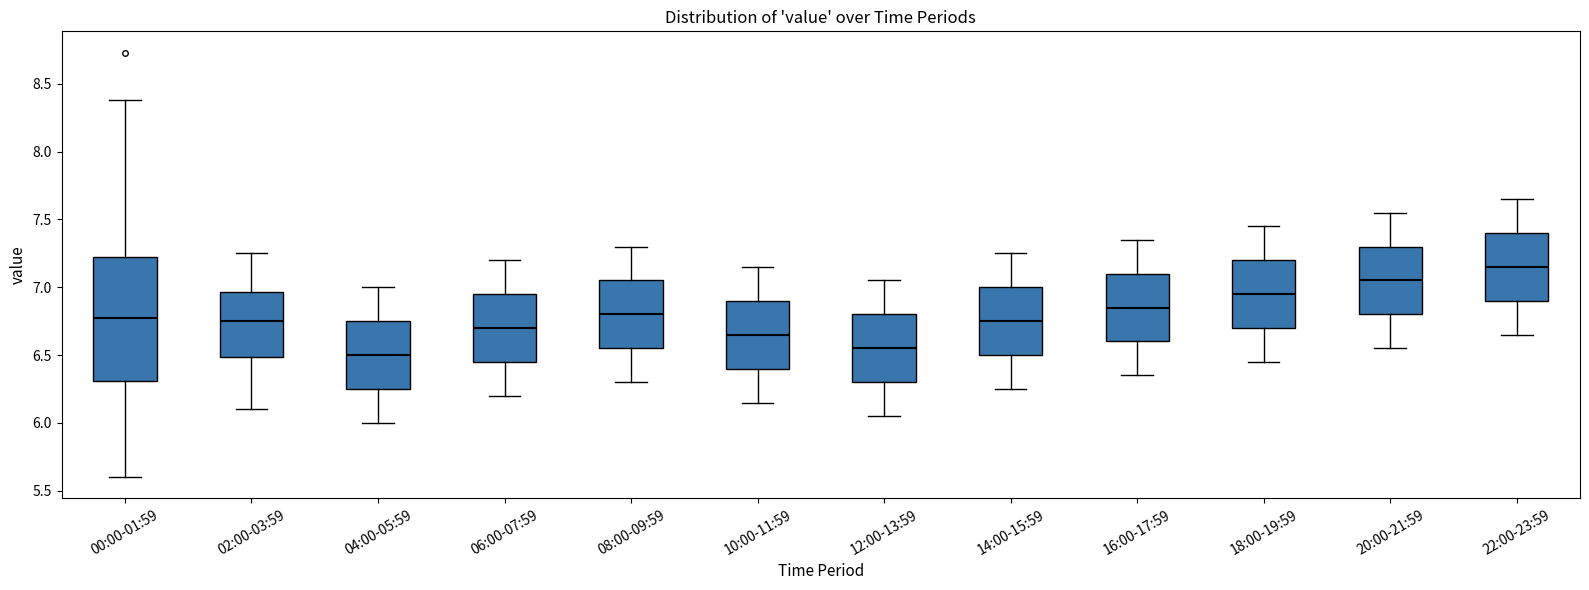

Reading left to right, read every box against the y-axis: the position of its median line, the range the box covers, and the ends of its whiskers. The values are not printed on the chart, so give them approximately, as read against the axis.

00:00-01:59: median 6.80, box 6.30 to 7.20, whiskers 5.60 to 8.40
02:00-03:59: median 6.75, box 6.50 to 6.95, whiskers 6.10 to 7.25
04:00-05:59: median 6.50, box 6.25 to 6.75, whiskers 6.00 to 7.00
06:00-07:59: median 6.70, box 6.45 to 6.95, whiskers 6.20 to 7.20
08:00-09:59: median 6.80, box 6.55 to 7.05, whiskers 6.30 to 7.30
10:00-11:59: median 6.65, box 6.40 to 6.90, whiskers 6.15 to 7.15
12:00-13:59: median 6.55, box 6.30 to 6.80, whiskers 6.05 to 7.05
14:00-15:59: median 6.75, box 6.50 to 7.00, whiskers 6.25 to 7.25
16:00-17:59: median 6.85, box 6.60 to 7.10, whiskers 6.35 to 7.35
18:00-19:59: median 6.95, box 6.70 to 7.20, whiskers 6.45 to 7.45
20:00-21:59: median 7.05, box 6.80 to 7.30, whiskers 6.55 to 7.55
22:00-23:59: median 7.15, box 6.90 to 7.40, whiskers 6.65 to 7.65